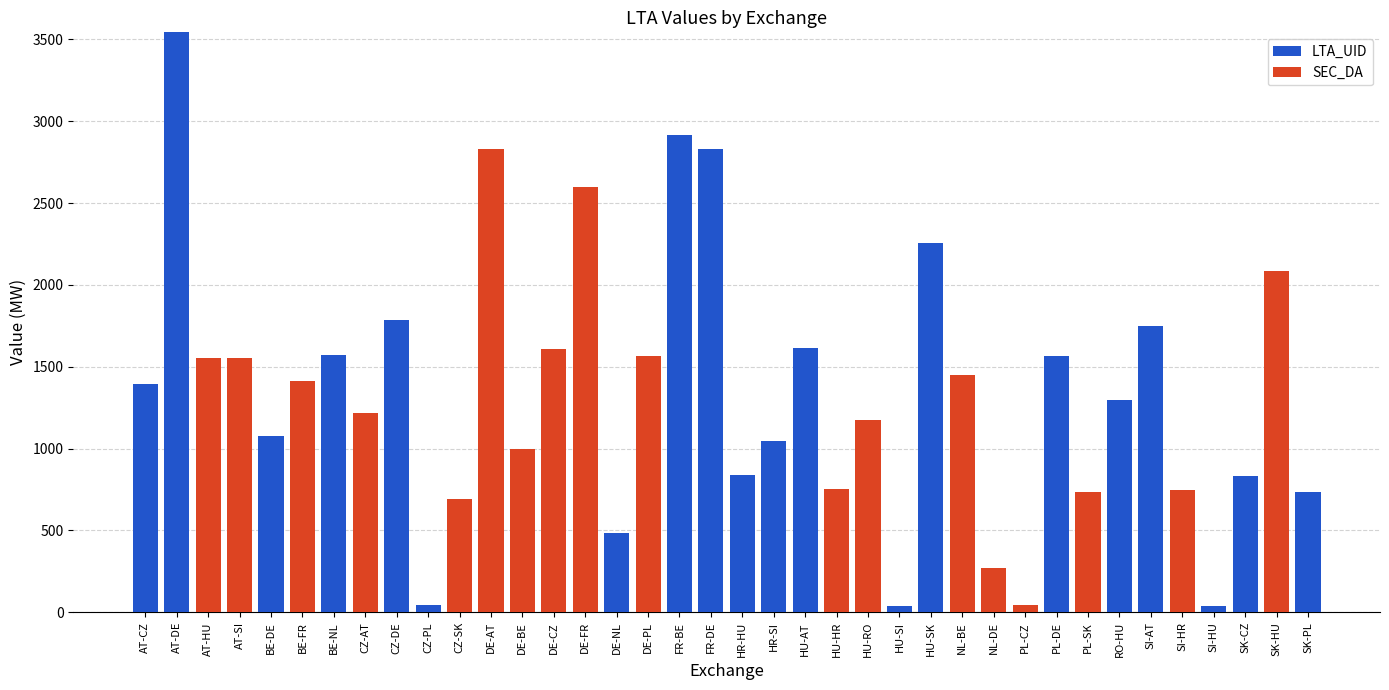

What is the total value across all series at HU-HR?

750.6